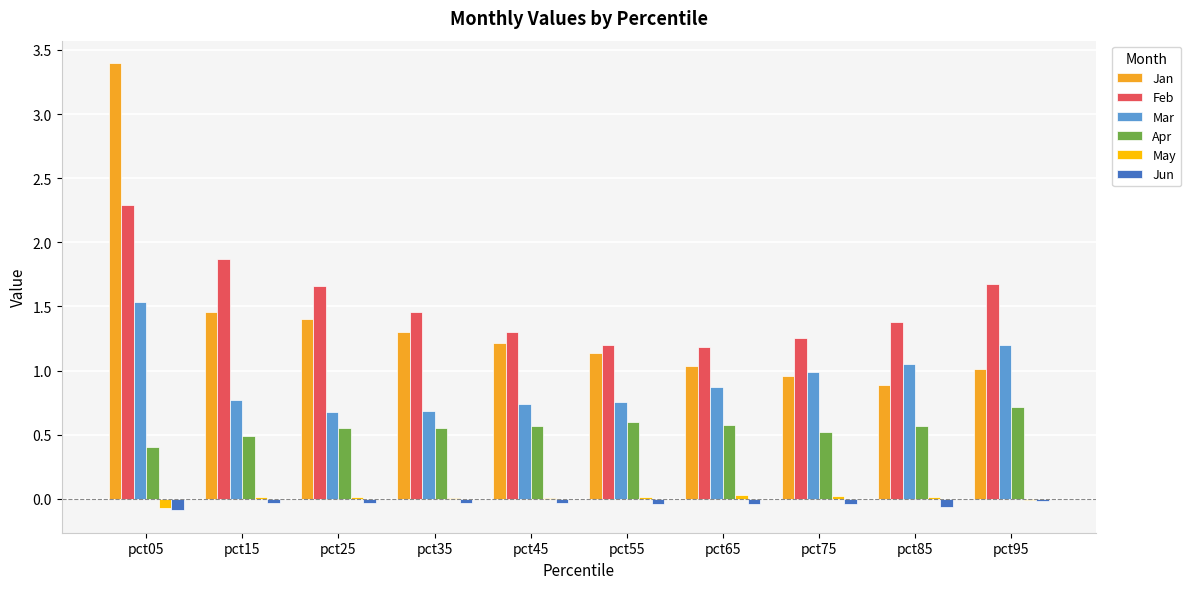

What is the sum of all Mar values?

9.3